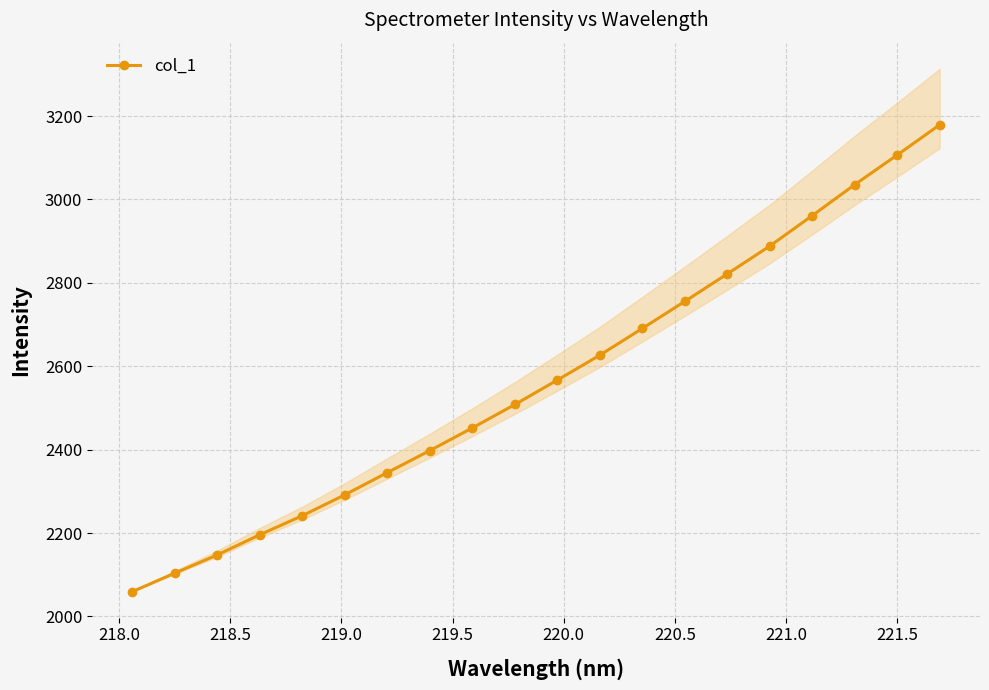

What is the value of the 20th point from the left?

3179.0